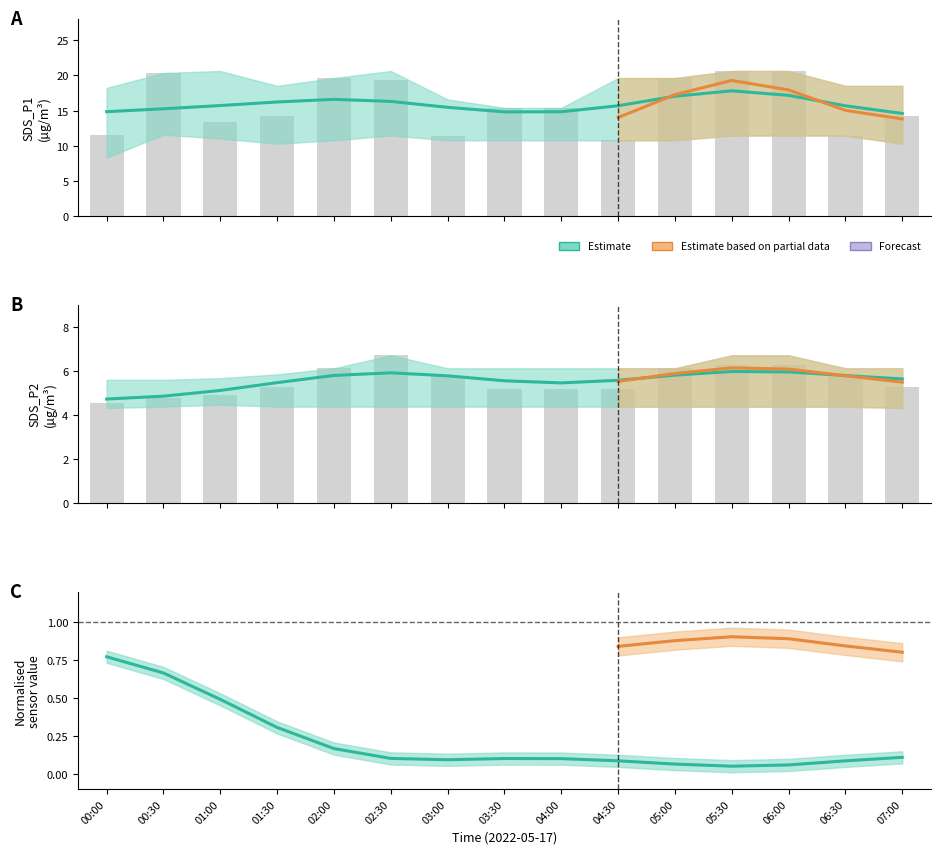

Between 03:30 and 04:00, which series saw the biggest shift?

SDS_P1